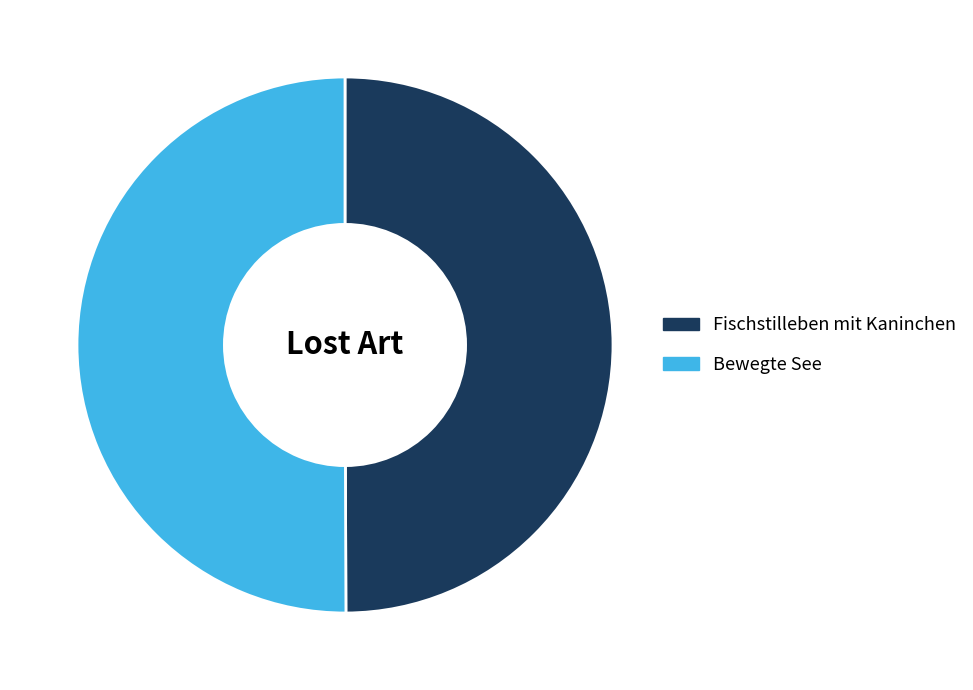

Approximately how many times larger is the value at Fischstilleben mit Kaninchen compared to Bewegte See?

1.0